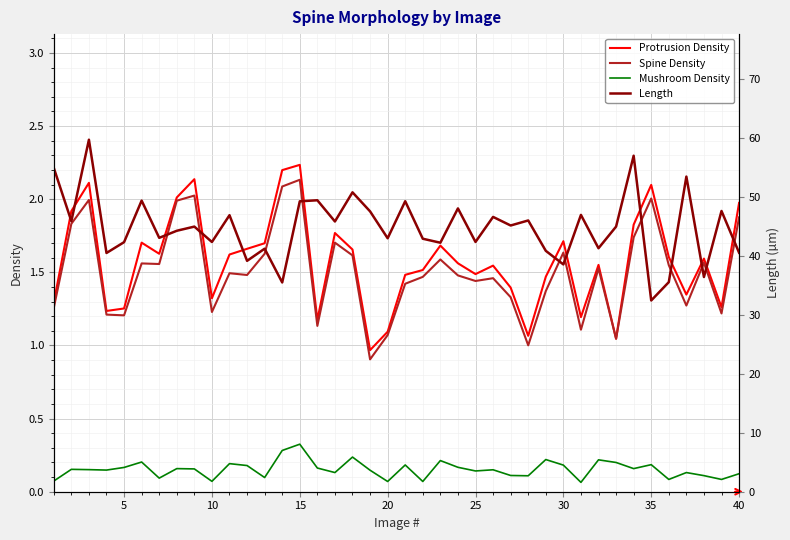

What is the lowest value of the Spine Density series?

0.9